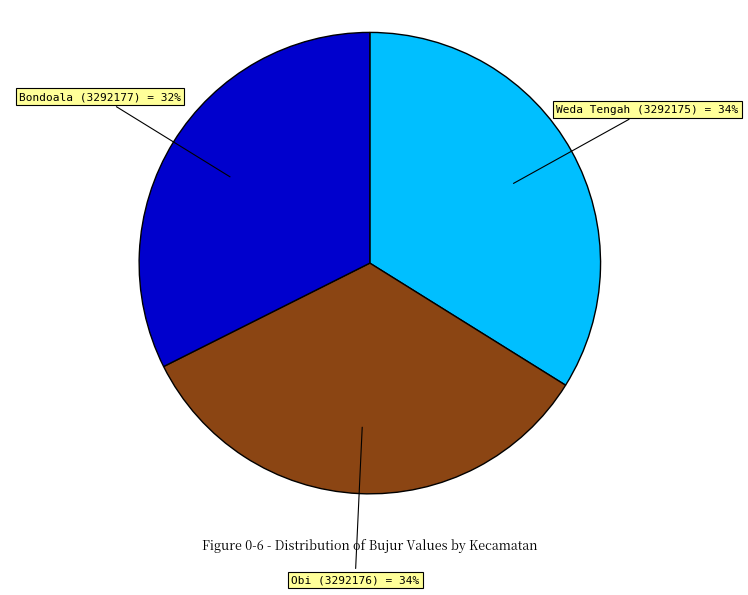

Is there any slice that represents more than half of the pie?

No